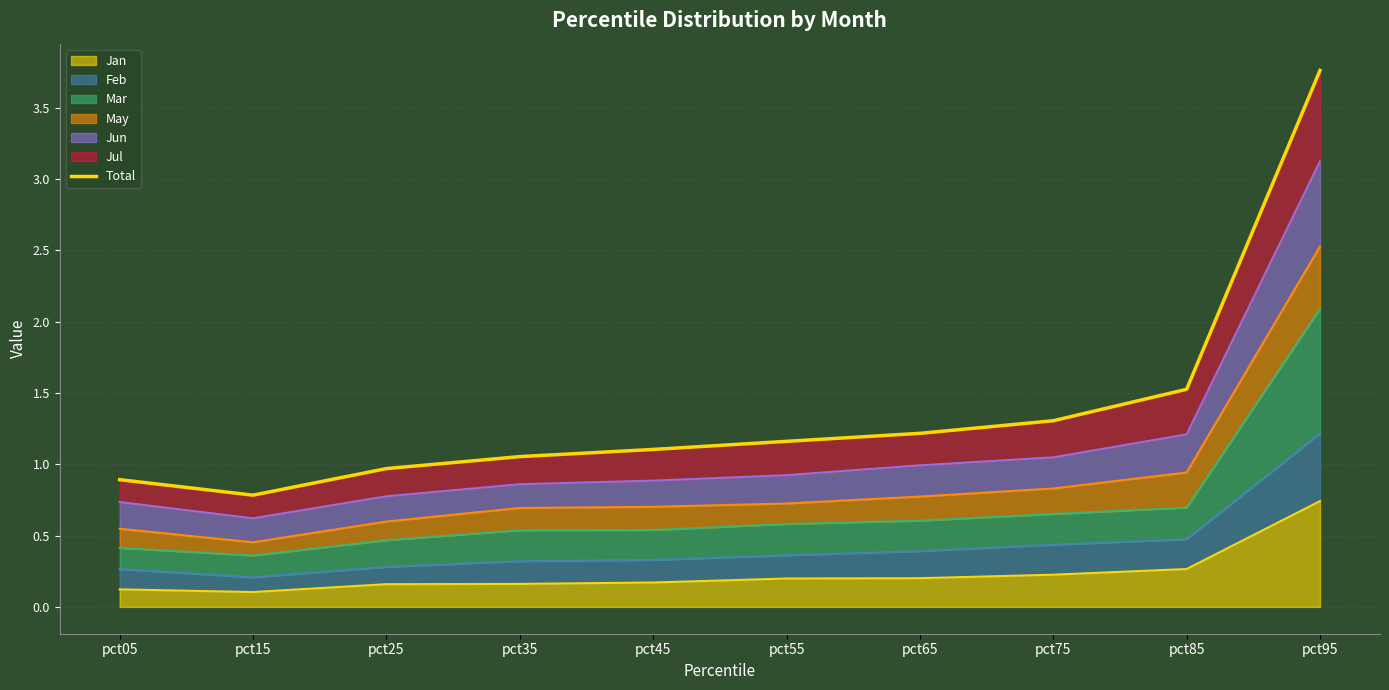

Is it true that the value at pct45 is 0.7?

False